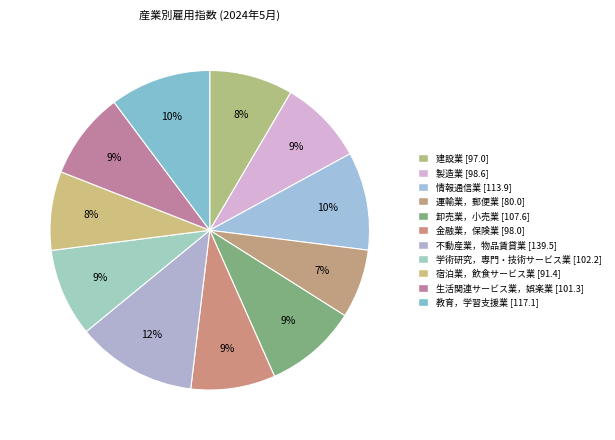

Count the number of slices in the pie.

11